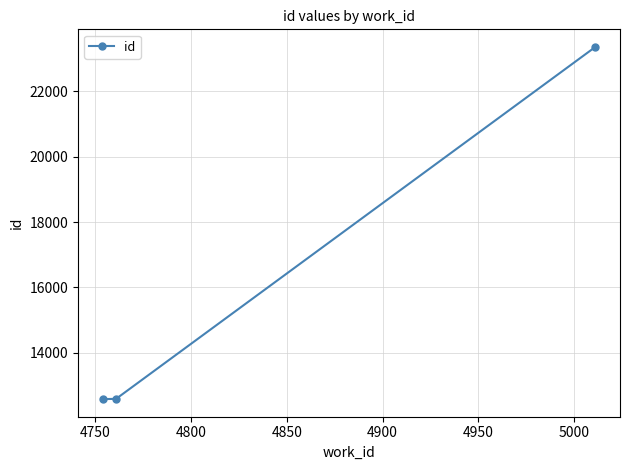

What is the value of the 1st point from the left?

12584